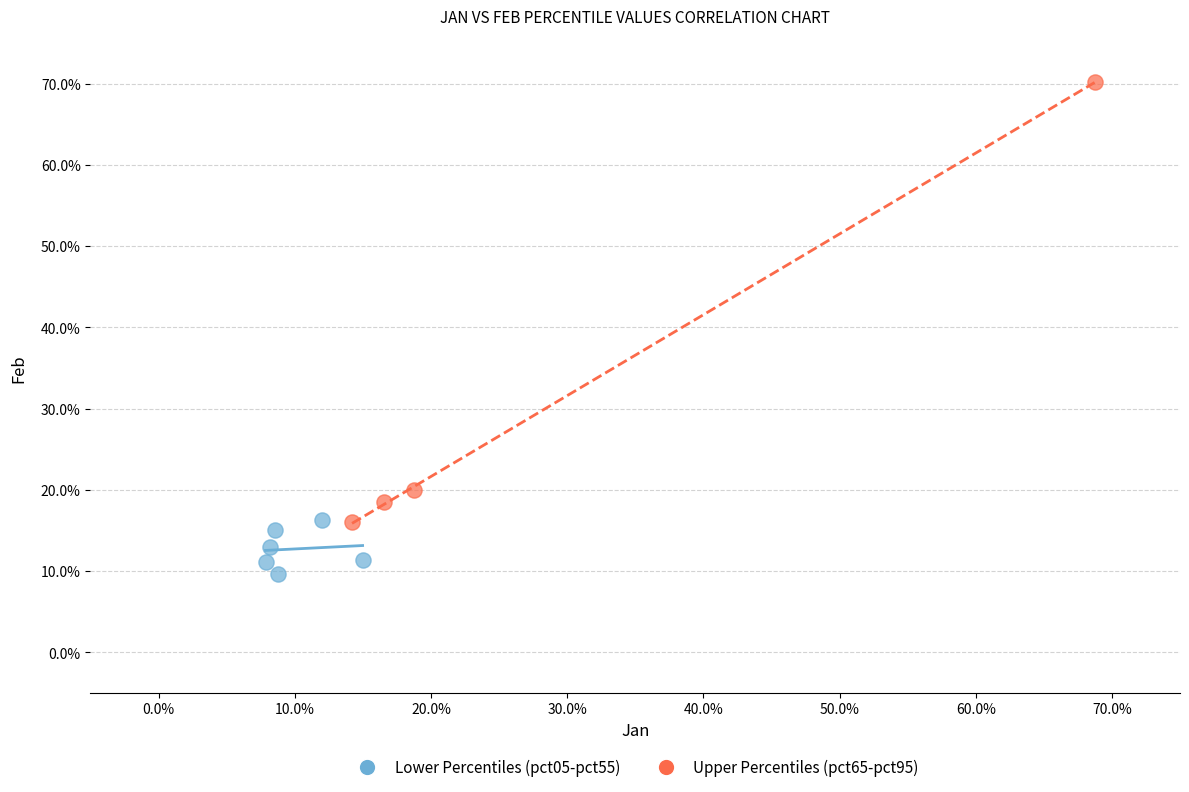

Which series reaches the maximum Y coordinate?

Upper Percentiles (pct65-pct95)